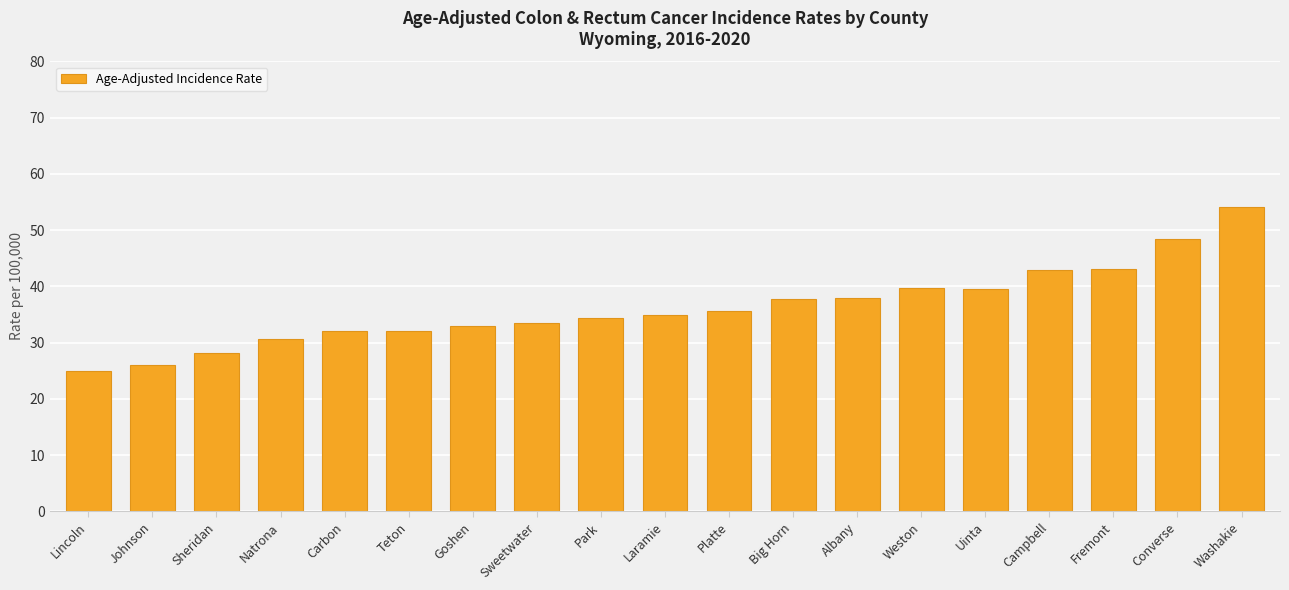

What is the value of the 13th bar from the left?

38.0